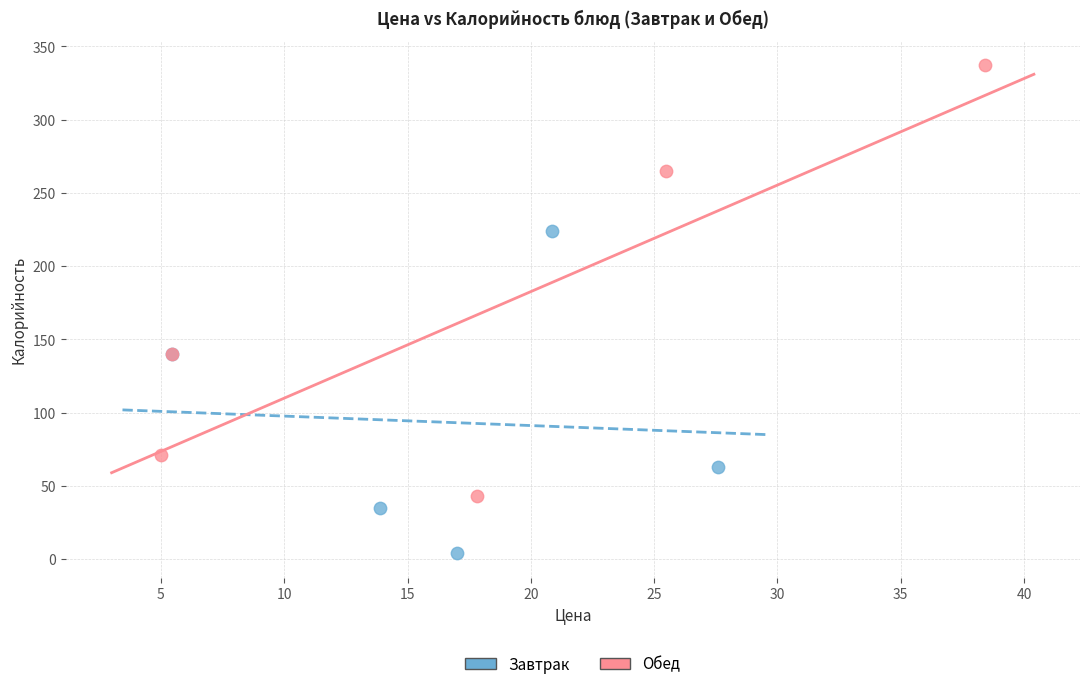

Which series contains the lowest Y value?

Завтрак